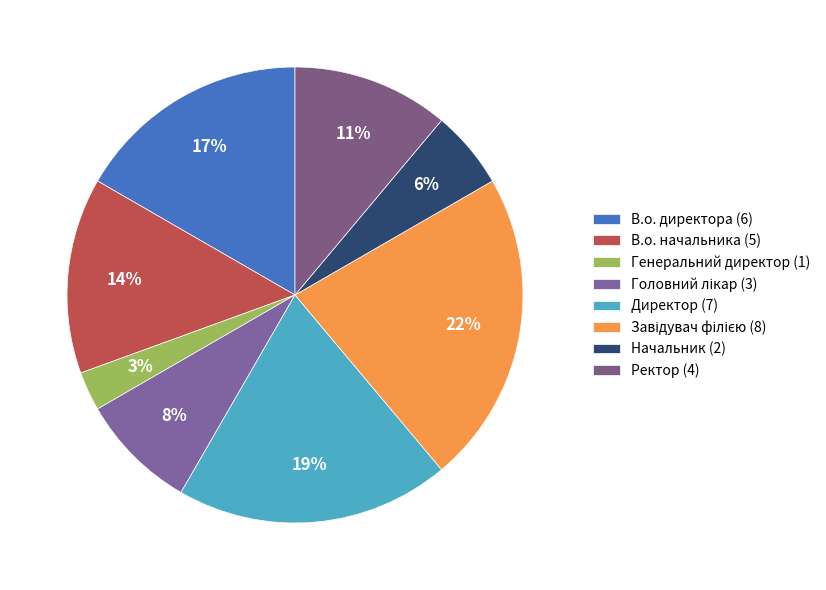

Which category has the biggest portion of the pie?

Завідувач філією